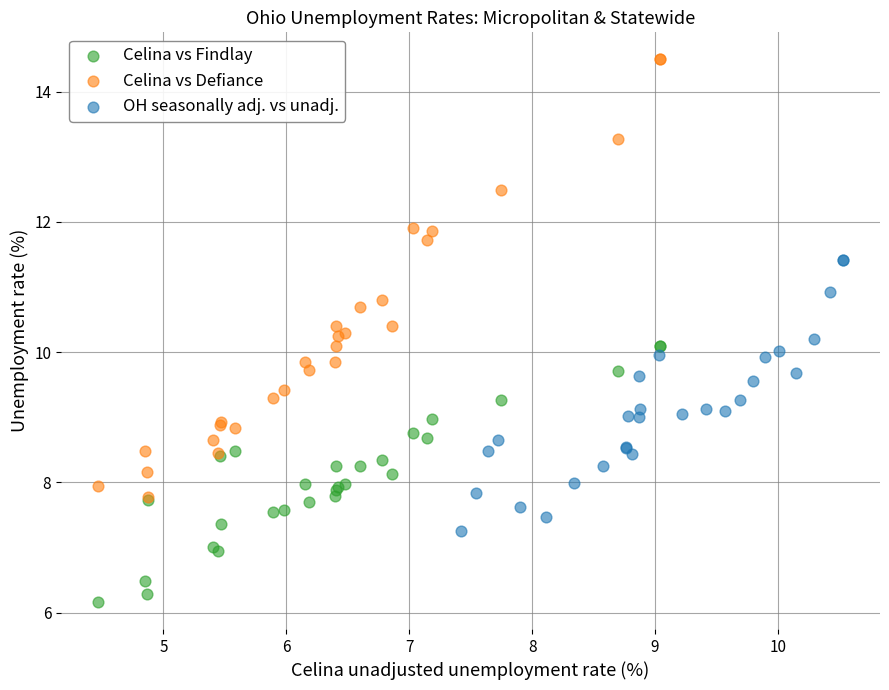

Which series contains the lowest Y value?

Celina vs Findlay